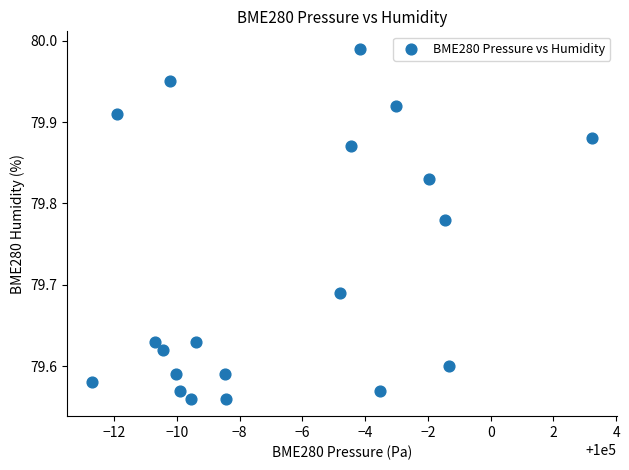

What is the range of Y values (max minus min)?

0.4